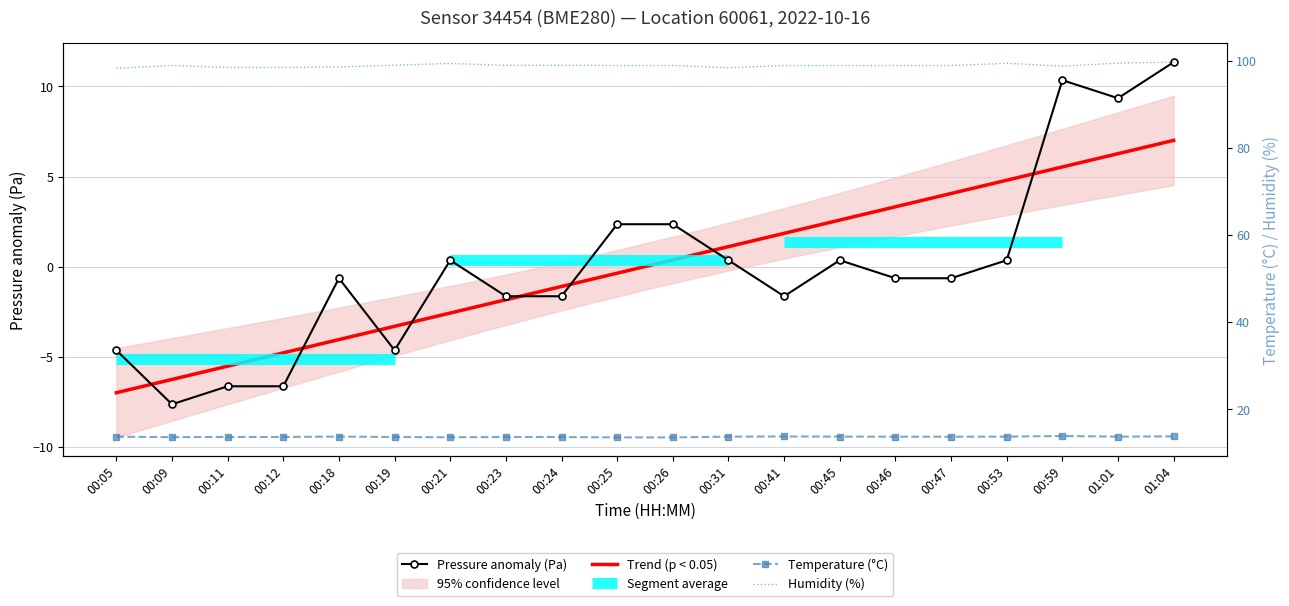

What is the total value across all series at 01:01?

122.6